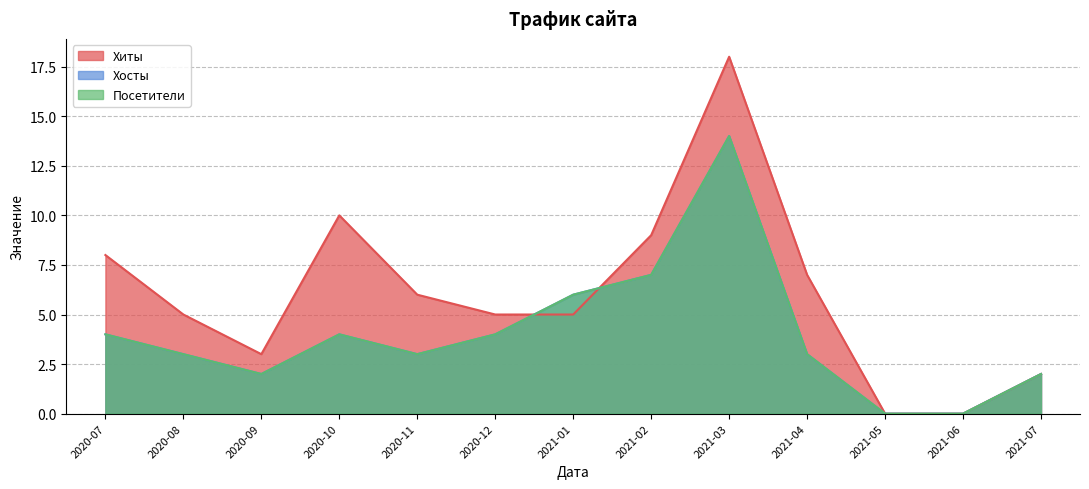

The value of Хиты at 2021-04 is 12. True or false?

False